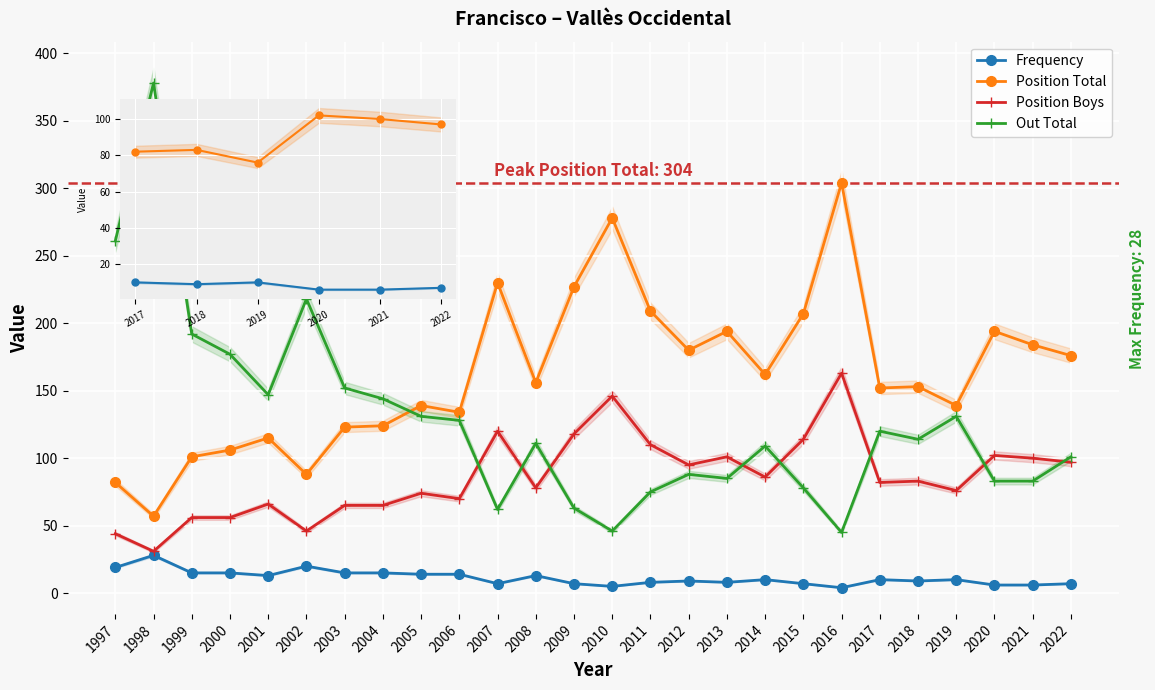

Rank the categories by Out Total value from highest to lowest.

1998, 1997, 2002, 1999, 2000, 2003, 2001, 2004, 2005, 2019, 2006, 2017, 2018, 2008, 2014, 2022, 2012, 2013, 2020, 2021, 2015, 2011, 2009, 2007, 2010, 2016